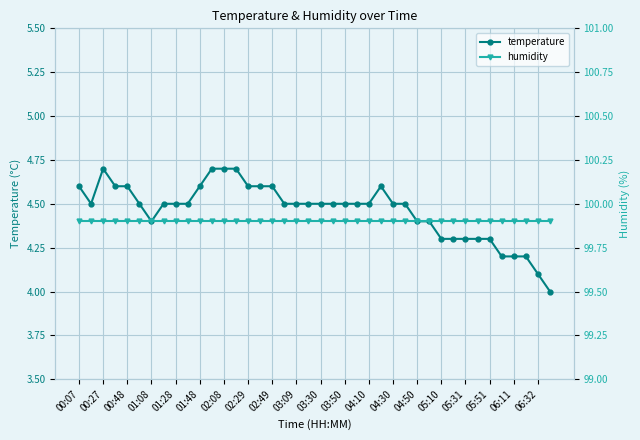

What is the minimum value shown in the chart?

4.0